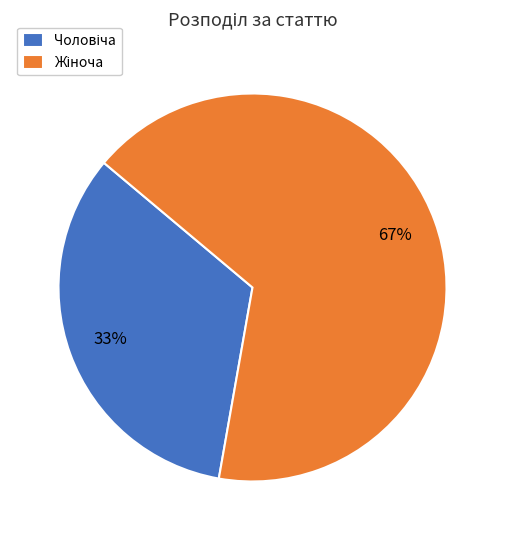

Does any single category account for the majority?

Yes